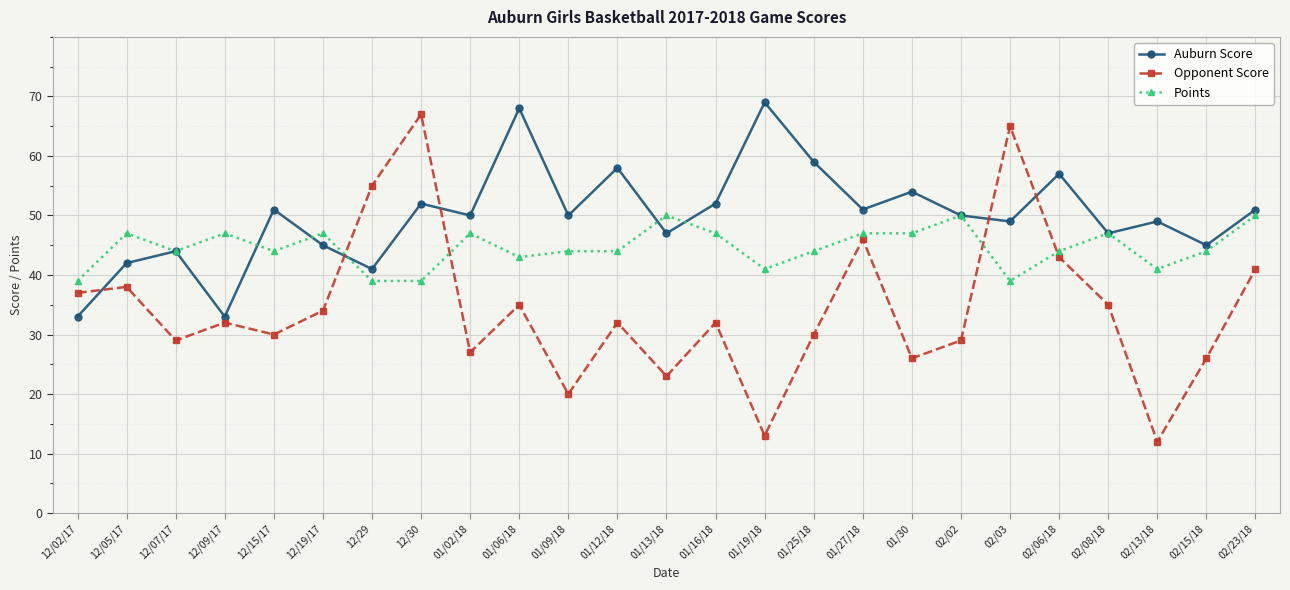

Reading left to right, transcribe all the data shown in this chart.

Auburn Score: 12/02/17=33	12/05/17=42	12/07/17=44	12/09/17=33	12/15/17=51	12/19/17=45	12/29=41	12/30=52	01/02/18=50	01/06/18=68	01/09/18=50	01/12/18=58	01/13/18=47	01/16/18=52	01/19/18=69	01/25/18=59	01/27/18=51	01/30=54	02/02=50	02/03=49	02/06/18=57	02/08/18=47	02/13/18=49	02/15/18=45	02/23/18=51
Opponent Score: 12/02/17=37	12/05/17=38	12/07/17=29	12/09/17=32	12/15/17=30	12/19/17=34	12/29=55	12/30=67	01/02/18=27	01/06/18=35	01/09/18=20	01/12/18=32	01/13/18=23	01/16/18=32	01/19/18=13	01/25/18=30	01/27/18=46	01/30=26	02/02=29	02/03=65	02/06/18=43	02/08/18=35	02/13/18=12	02/15/18=26	02/23/18=41
Points: 12/02/17=39	12/05/17=47	12/07/17=44	12/09/17=47	12/15/17=44	12/19/17=47	12/29=39	12/30=39	01/02/18=47	01/06/18=43	01/09/18=44	01/12/18=44	01/13/18=50	01/16/18=47	01/19/18=41	01/25/18=44	01/27/18=47	01/30=47	02/02=50	02/03=39	02/06/18=44	02/08/18=47	02/13/18=41	02/15/18=44	02/23/18=50